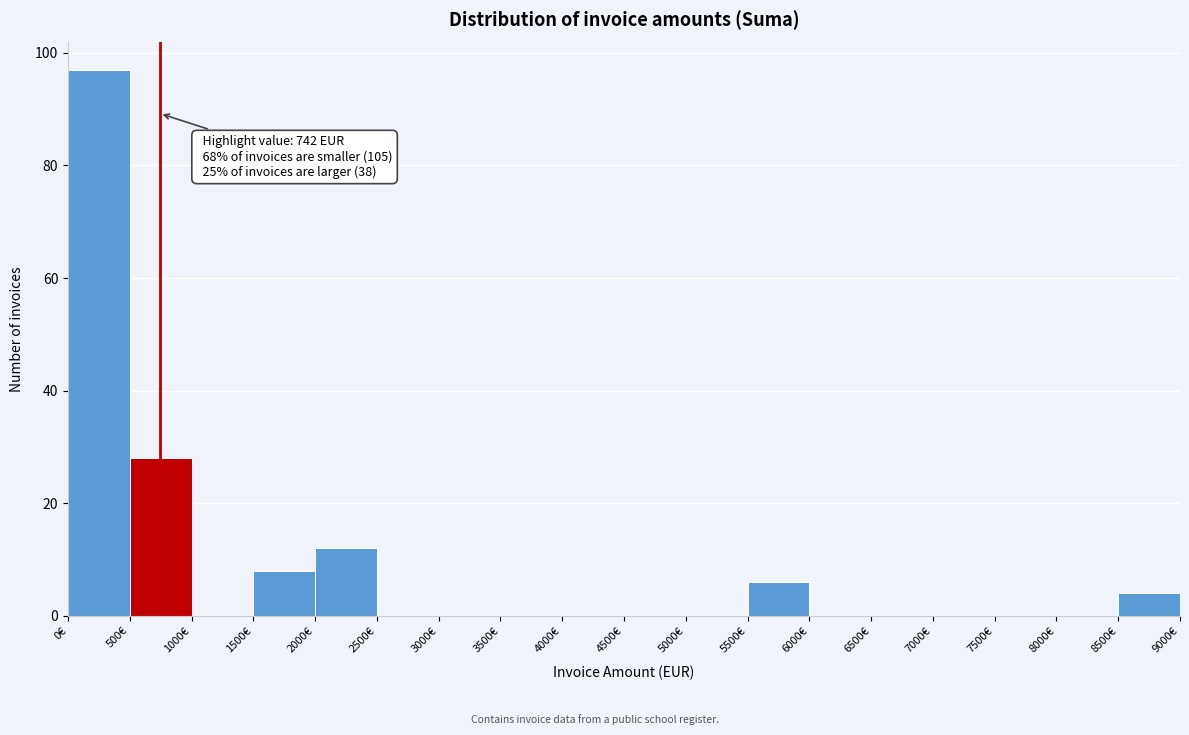

Which range on the x-axis has the tallest bar?

0 to 500